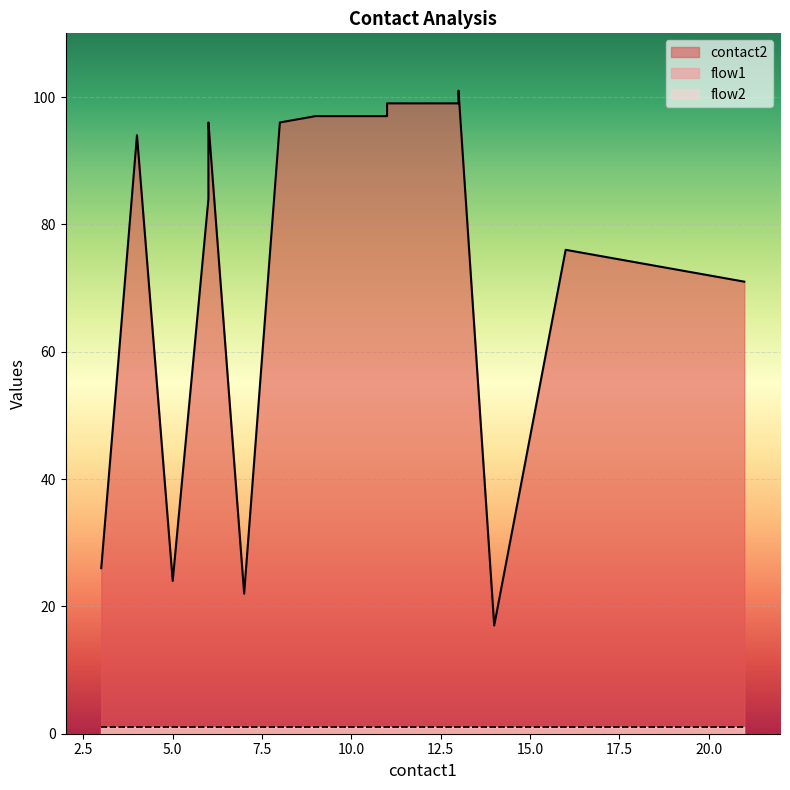

Rank the categories by contact2 value from lowest to highest.

14, 7, 5, 3, 21, 19, 16, 6, 6, 4, 6, 6, 6, 8, 9, 11, 11, 12, 13, 13